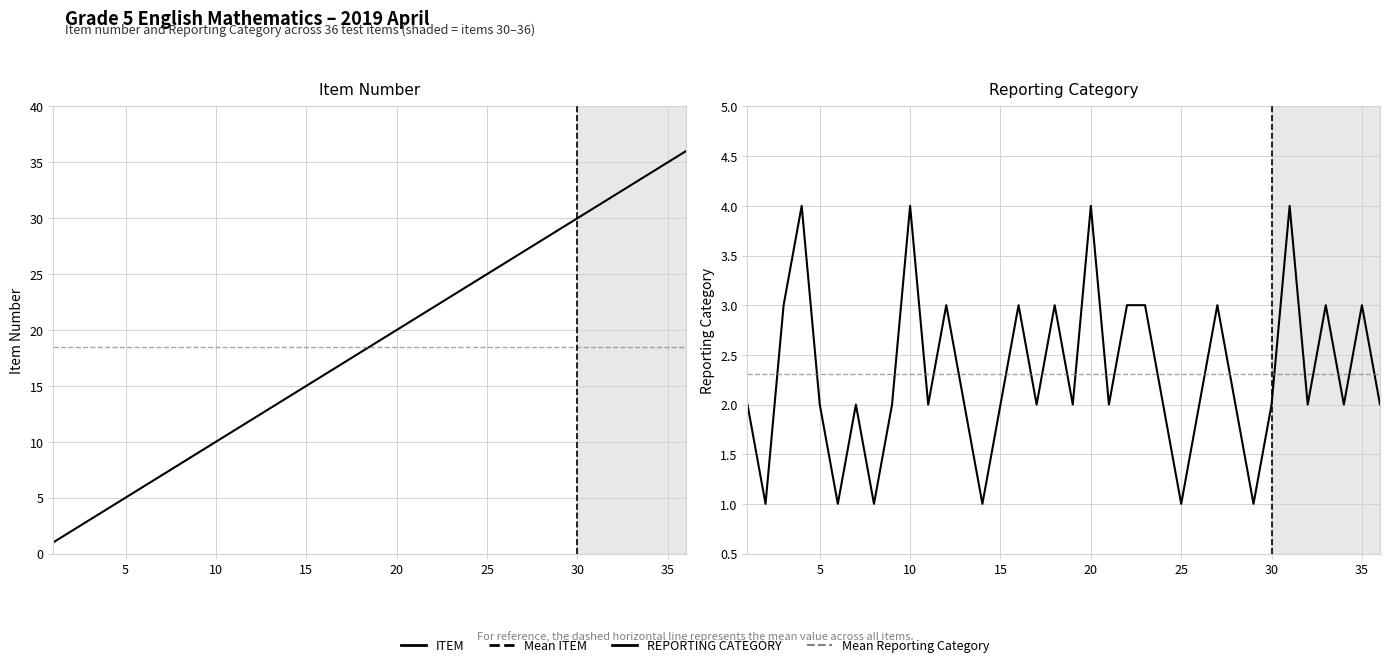

The value of REPORTING CATEGORY at 15 is 5. True or false?

False